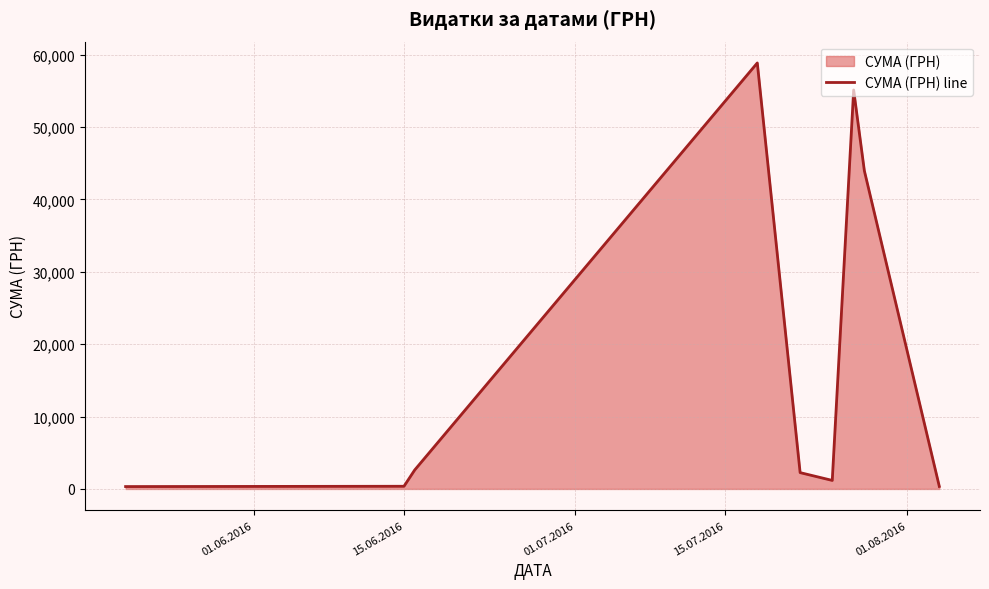

What is the minimum value shown in the chart?

330.0